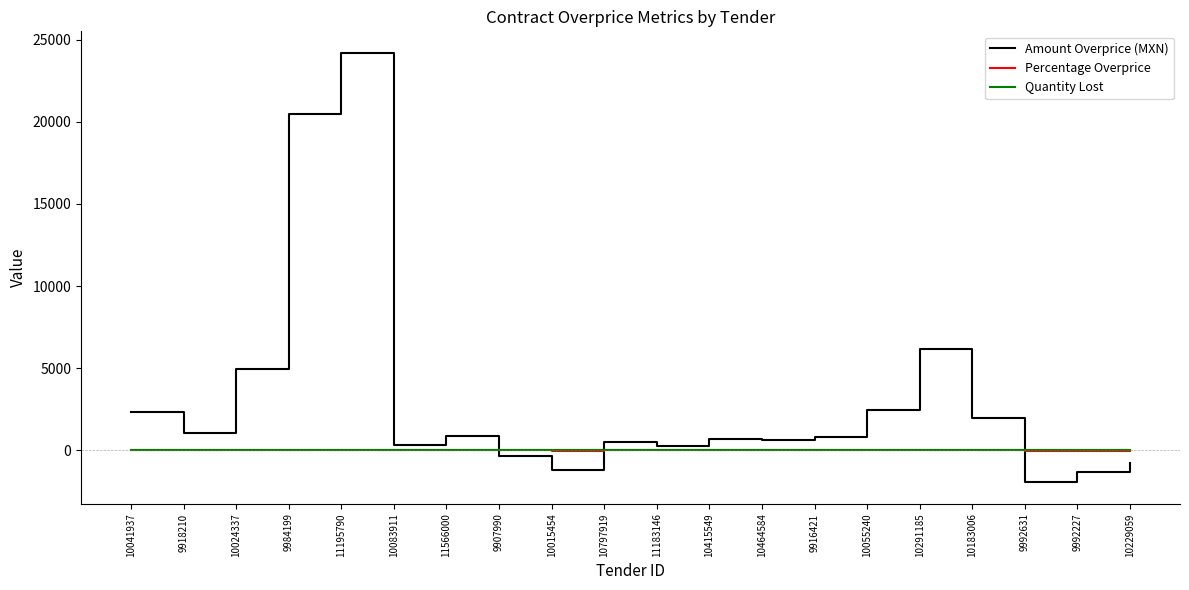

Is the value of Quantity Lost at 11183146 greater than the value of Amount Overprice (MXN) at 9992227?

Yes